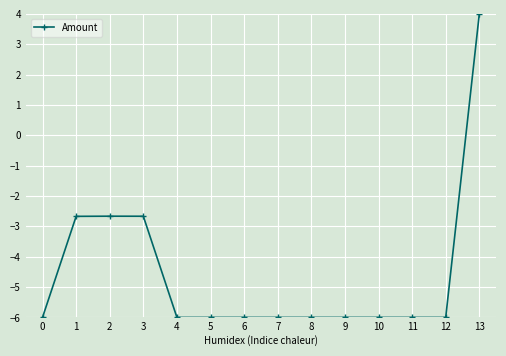

How many distinct data groups are displayed?

1